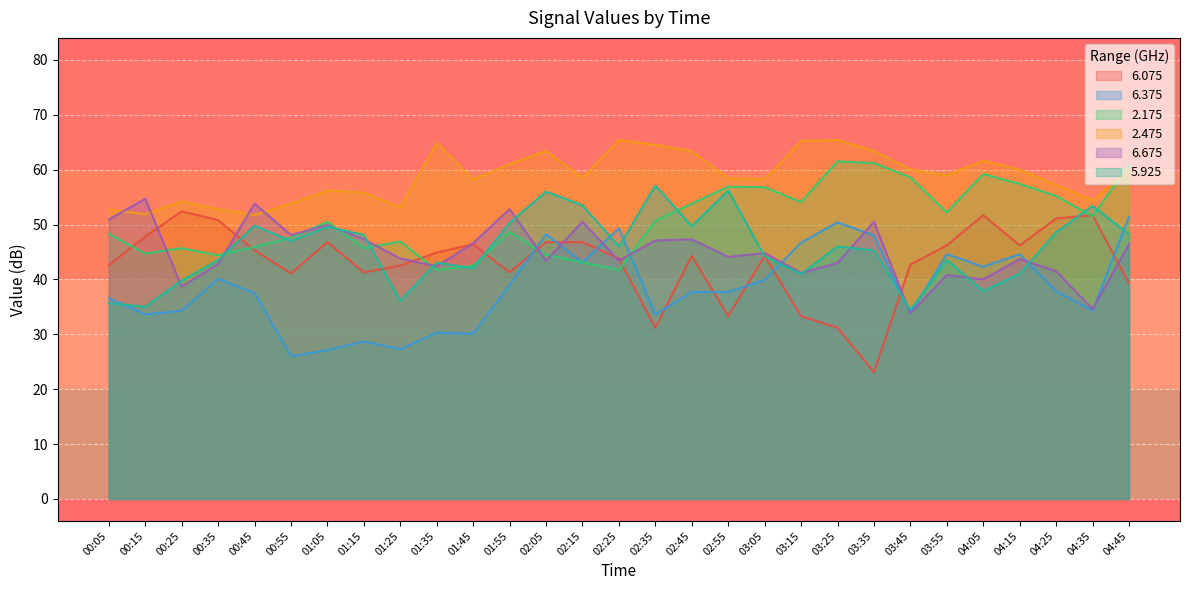

True or false: 2.175 has more than 2 interior local peaks.

True